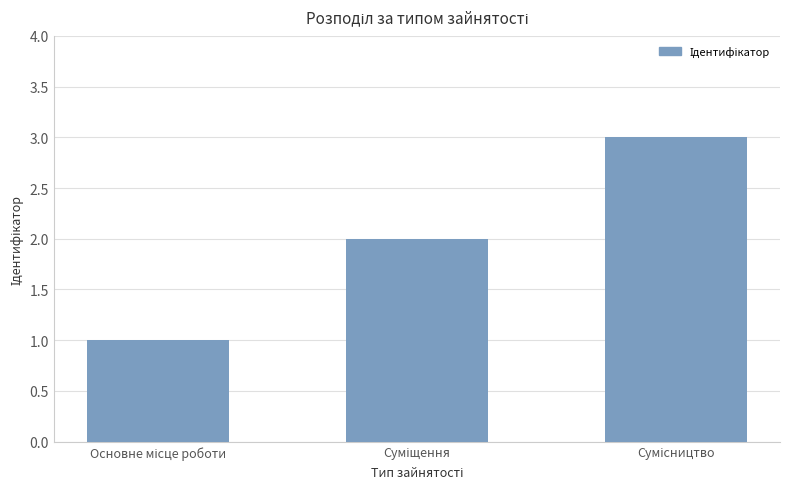

What is the sum of all values?

6